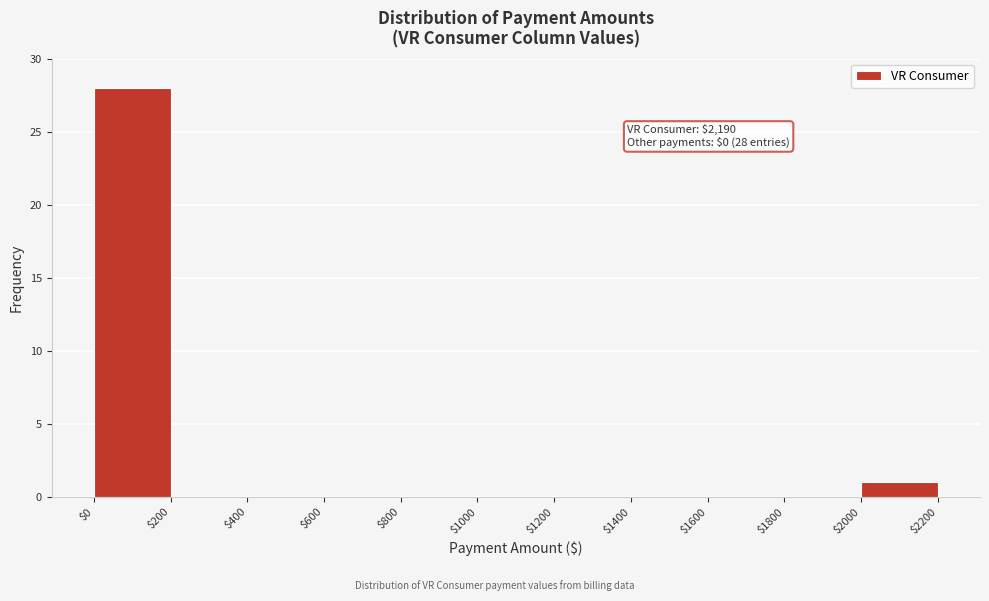

Over which range of the x-axis is the bar tallest?

$0 to $200